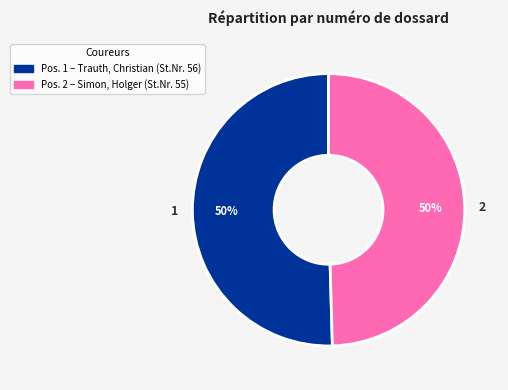

To the nearest percent, what is the average slice percentage?

50%